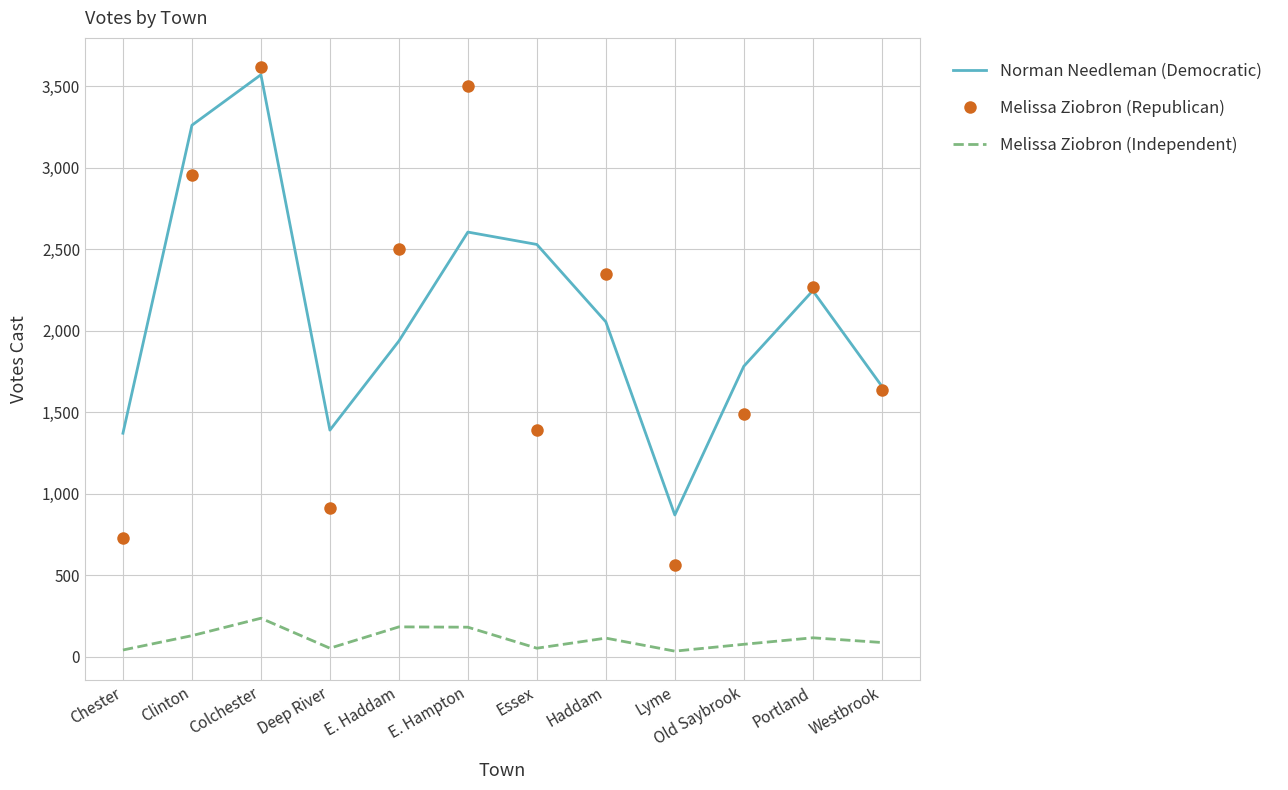

Rank the categories by Melissa Ziobron (Republican) value from highest to lowest.

Colchester, E. Hampton, Clinton, E. Haddam, Haddam, Portland, Westbrook, Old Saybrook, Essex, Deep River, Chester, Lyme